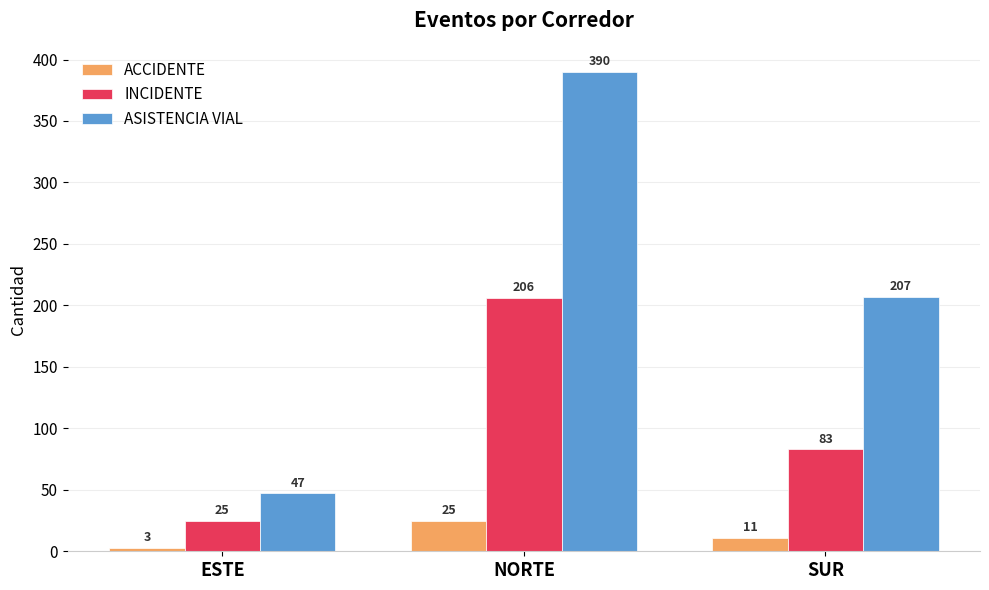

What is the approximate value of ASISTENCIA VIAL at ESTE?

47